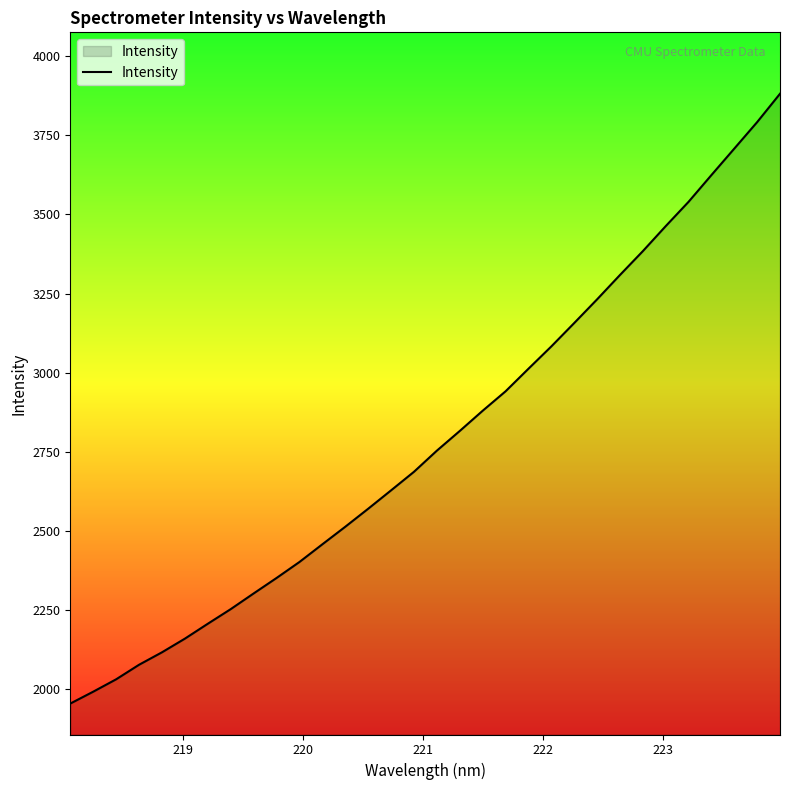

What is the difference between the maximum and minimum values?

1927.0